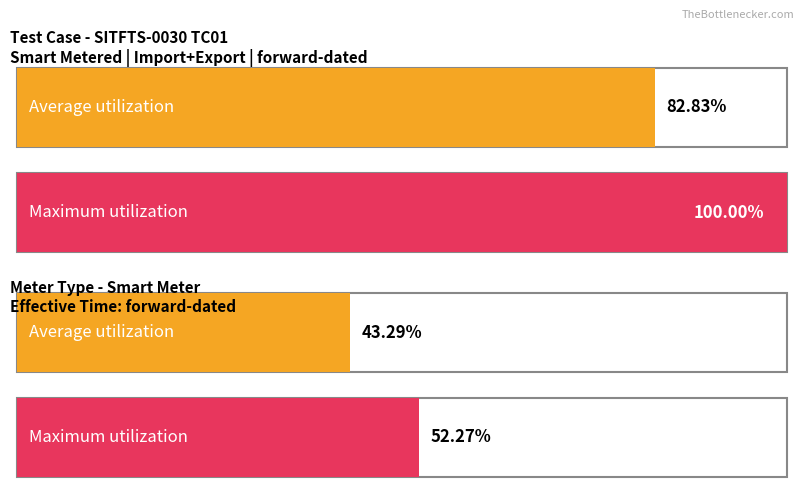

The Maximum utilization series shows 36.5 at Processor - Smart Meter (Import+Export). True or false?

False